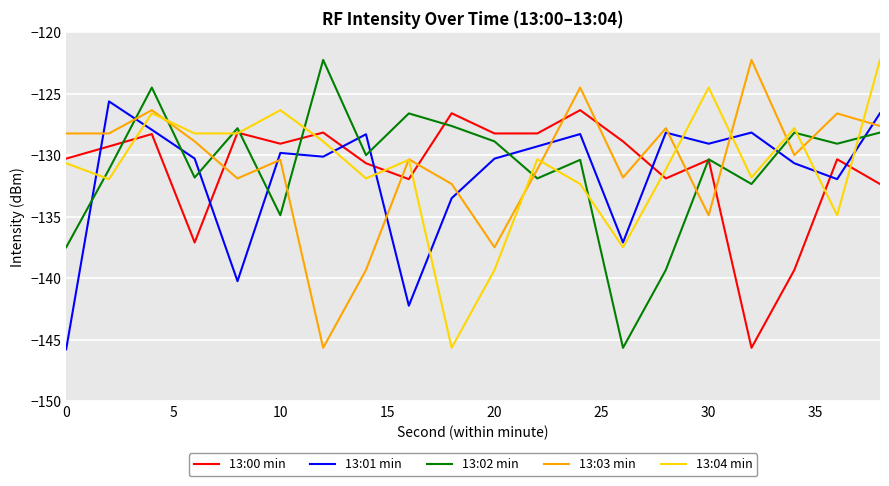

How many intersections are there between 13:03 min and 13:01 min?

9